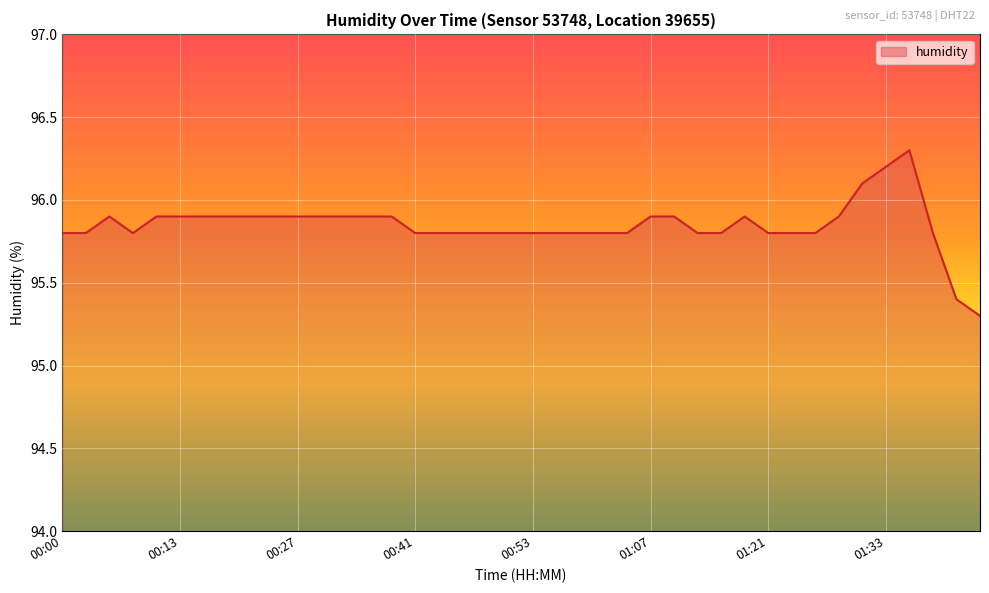

What is the difference between the maximum and second lowest values?

0.9